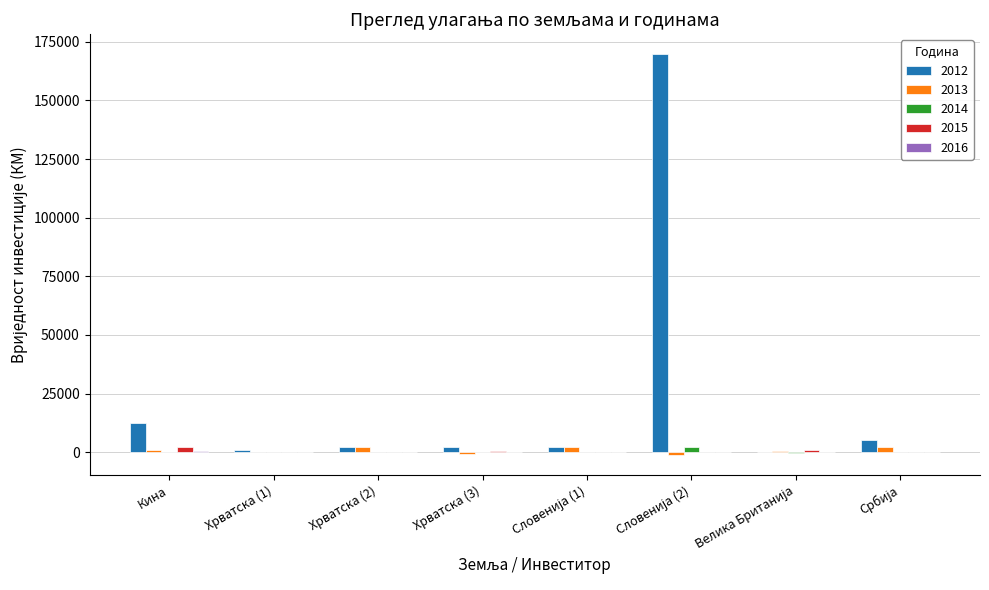

Are the bars horizontal?

No